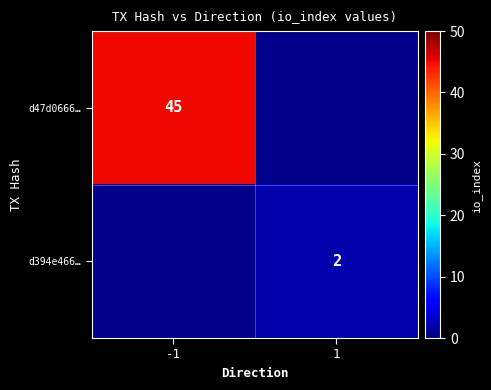

The value of d394e466… at 1 is 2. True or false?

True